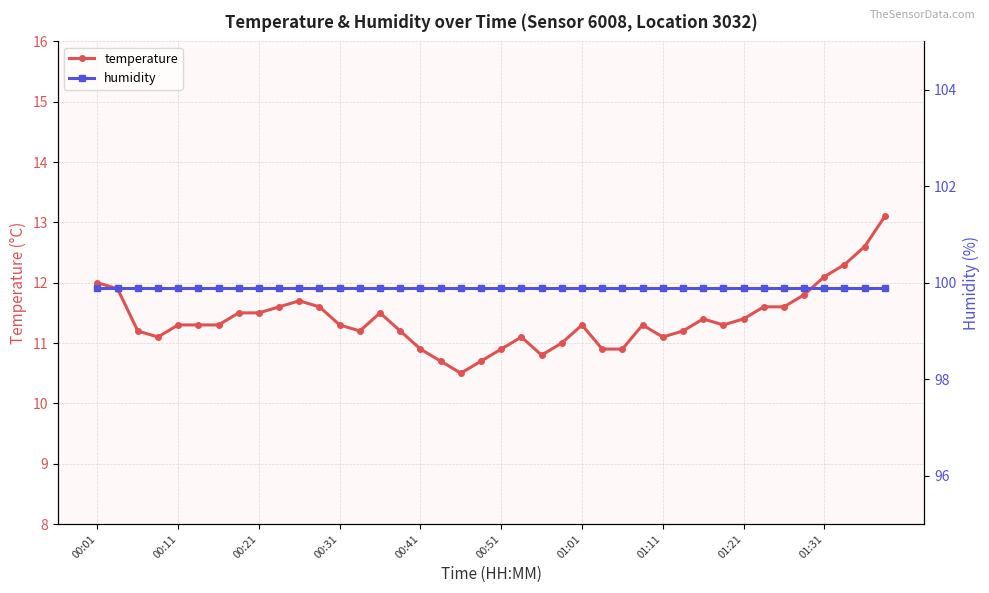

What is the value of the humidity point at the 26th from the left?

99.9